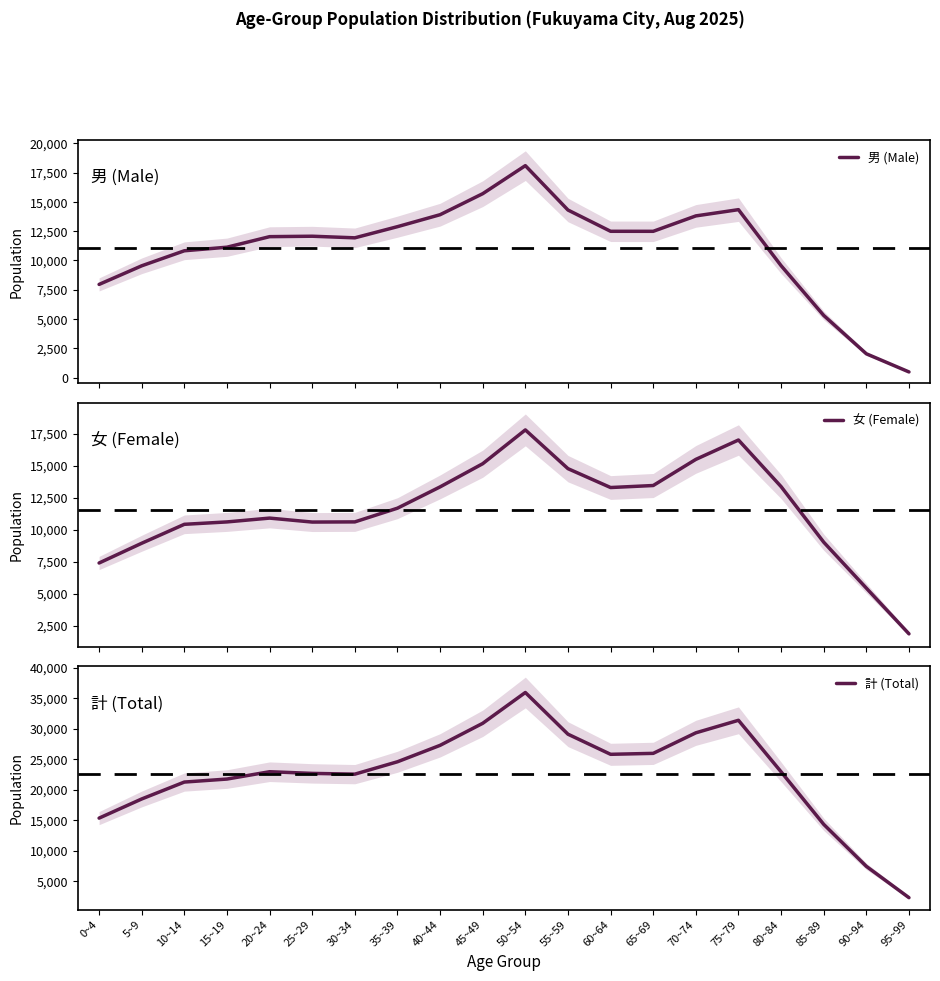

The value of 男 (Male) at 40~44 is 9574. True or false?

False